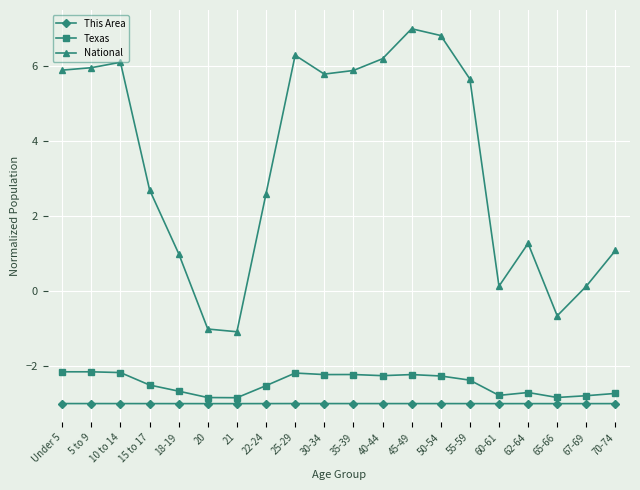

What is the greatest value displayed?

7.0